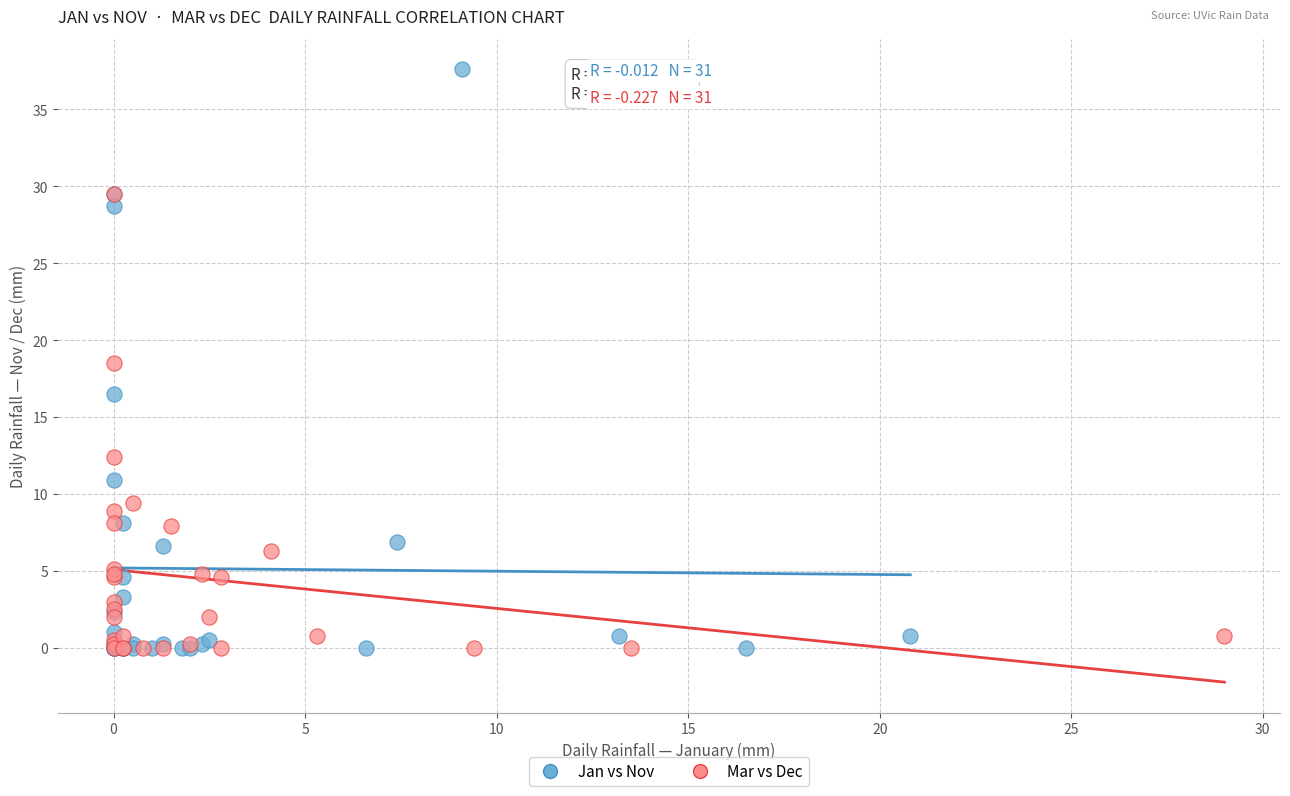

Which series has the widest spread of Y values?

Jan vs Nov